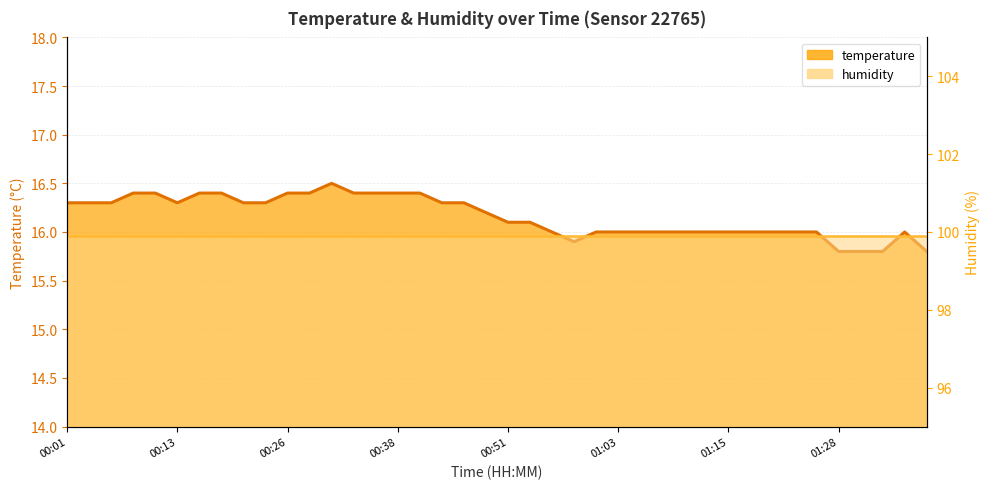

What is the sum of all humidity values?

3996.0